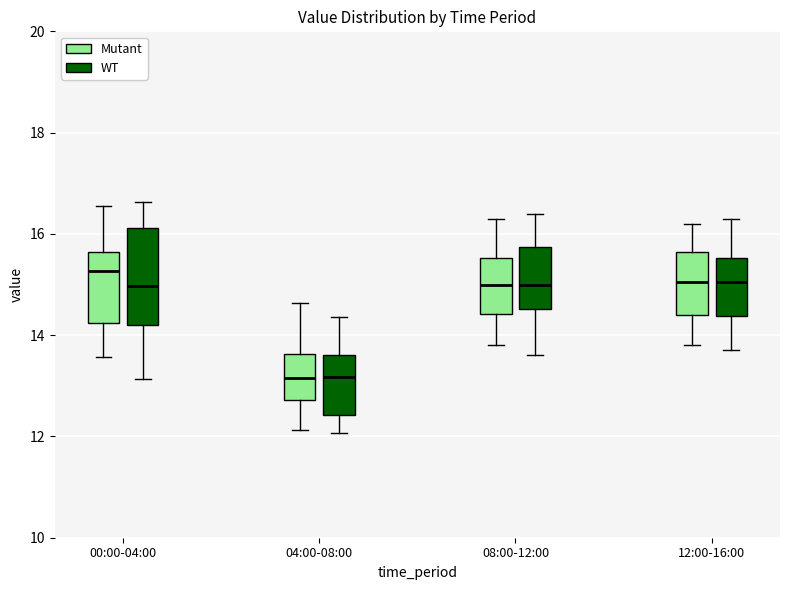

Which box has the highest median line?

00:00-04:00 (Mutant)